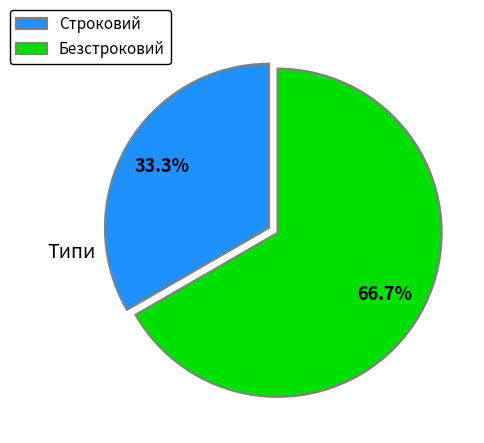

To the nearest percent, what percentage of the pie is Строковий?

33%